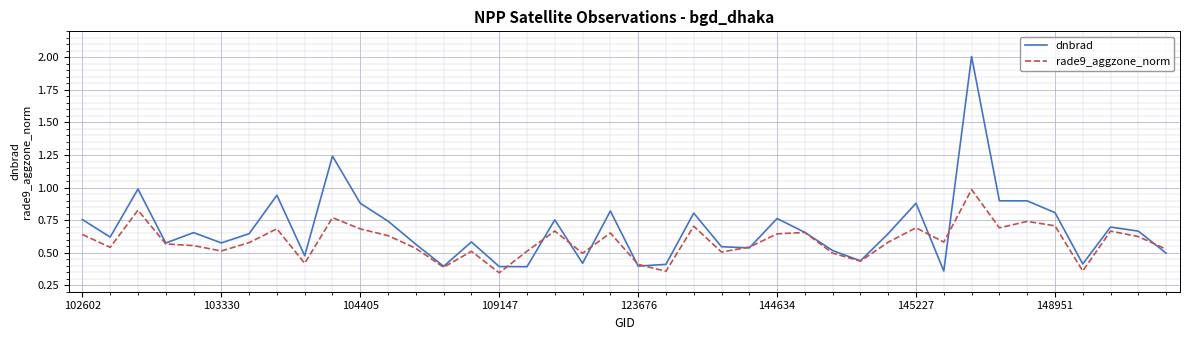

What are all the series names shown in the legend?

dnbrad, rade9_aggzone_norm